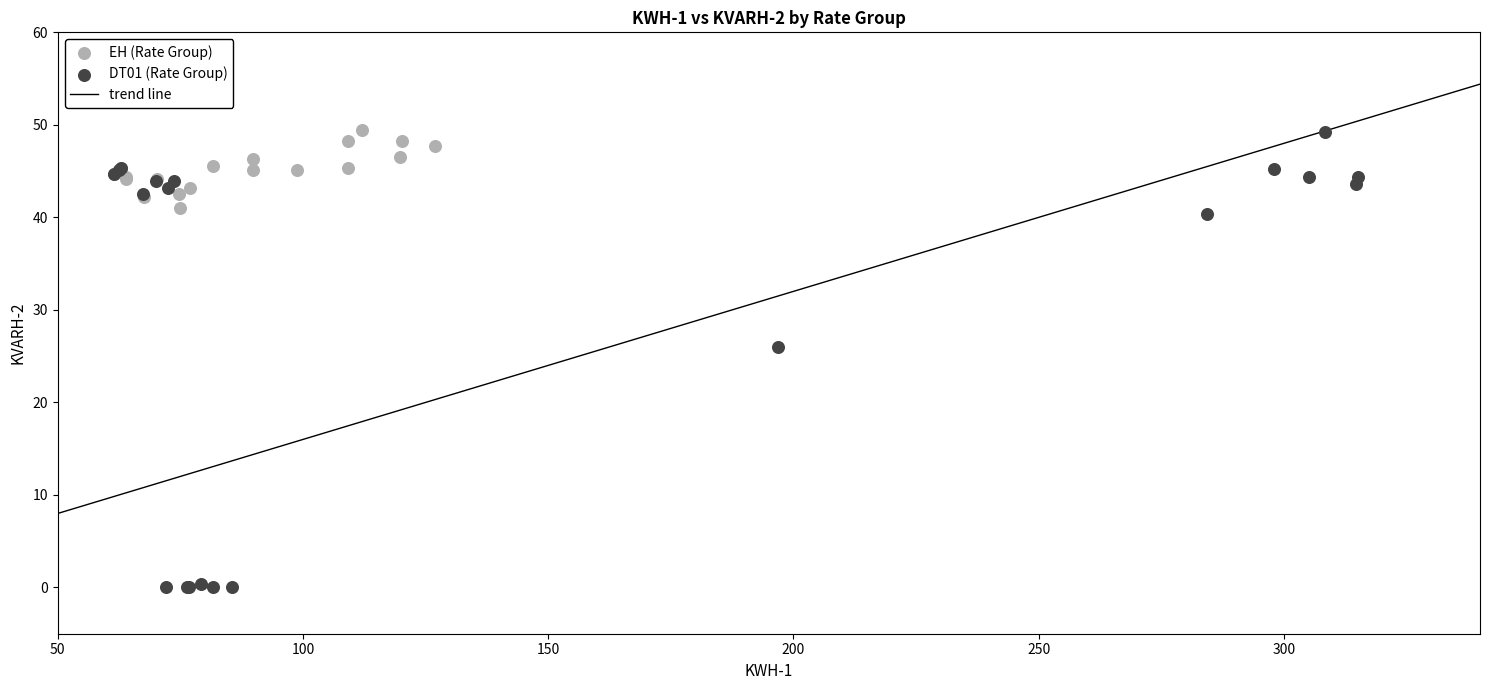

Which series reaches the minimum Y coordinate?

DT01 (Rate Group)